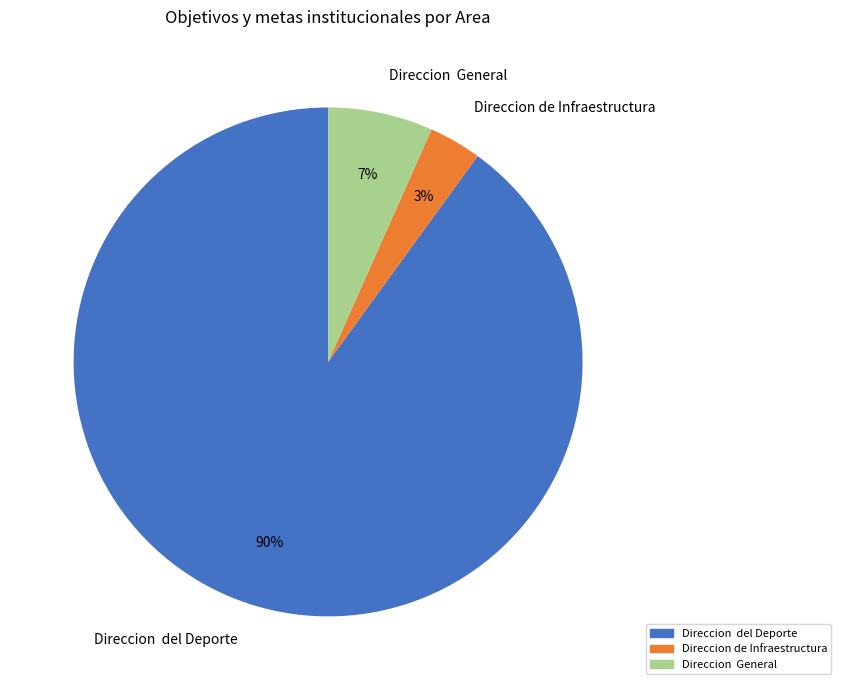

Count the number of slices in the pie.

3